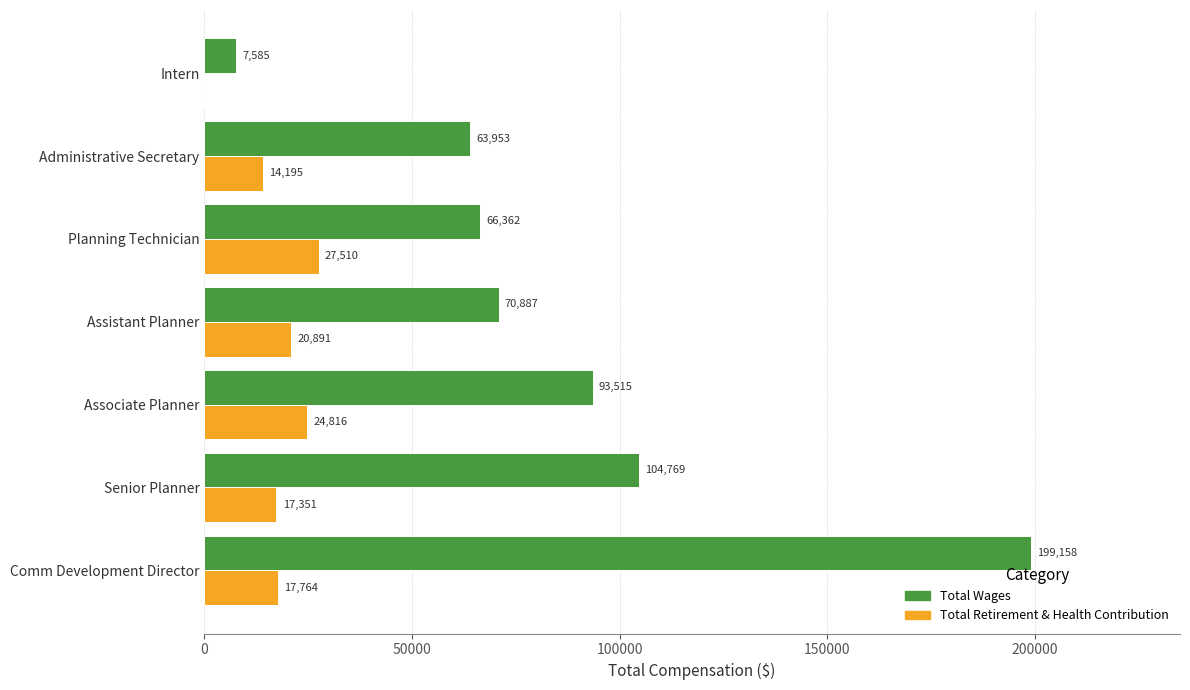

At which label is Total Retirement & Health Contribution closest to 13755?

Administrative Secretary